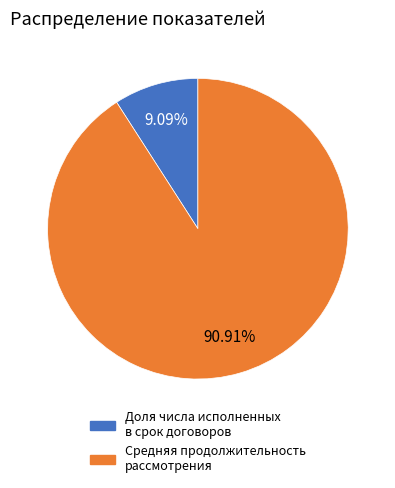

The Доля числа исполненных в срок договоров slice represents 9% of the pie. True or false?

True